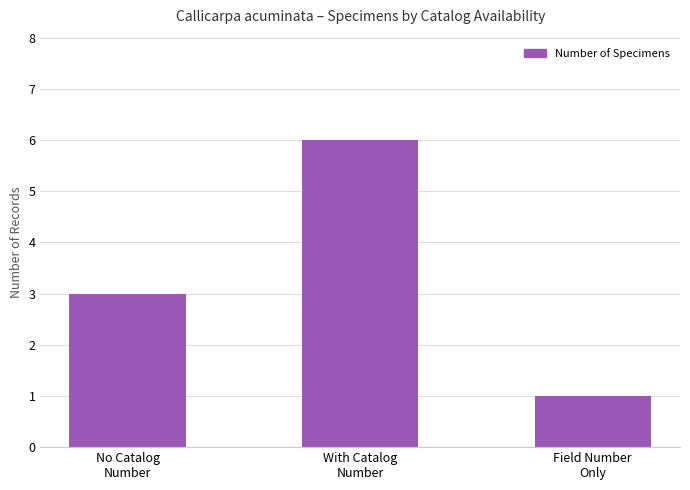

What is the maximum value shown in the chart?

6